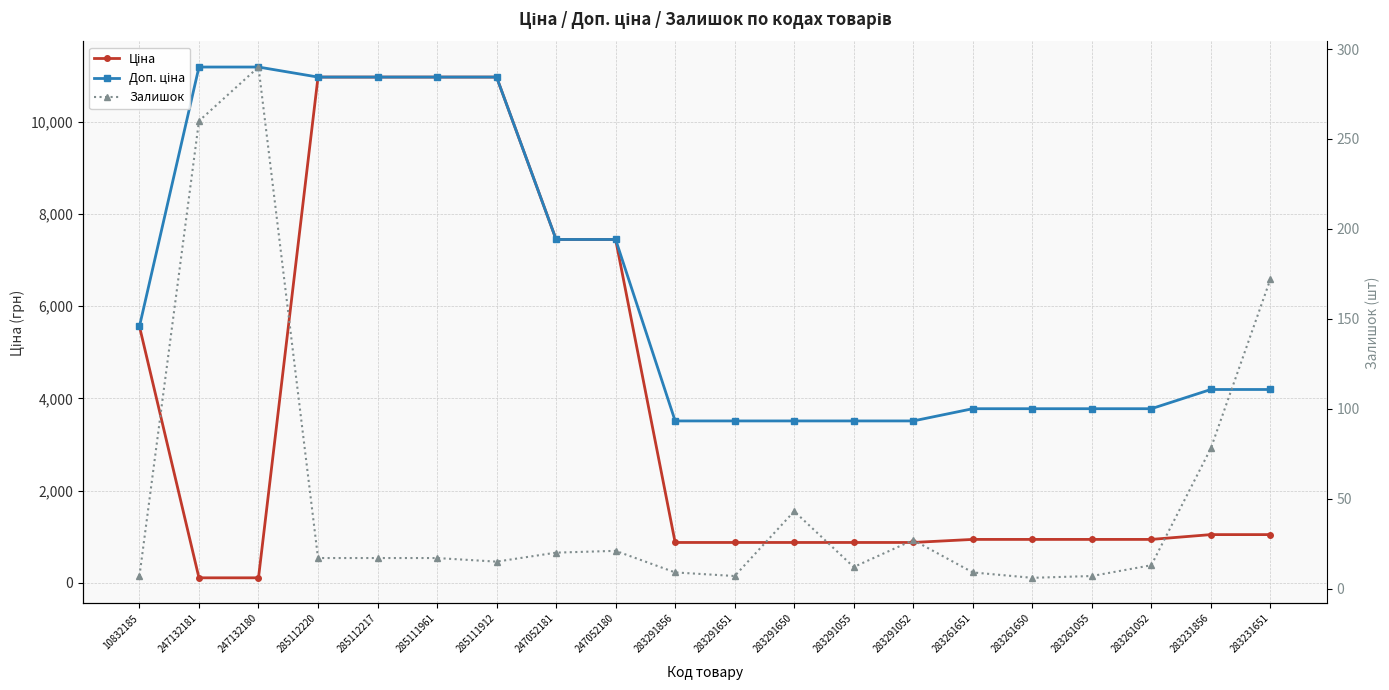

What is the average value of the Доп. ціна series?

6386.3